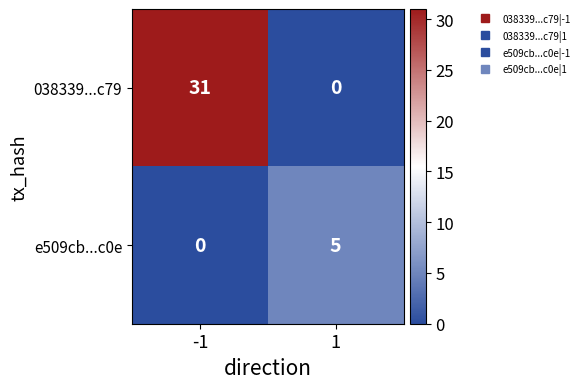

Rank the series by their average value, from lowest to highest.

e509cb...c0e, 038339...c79